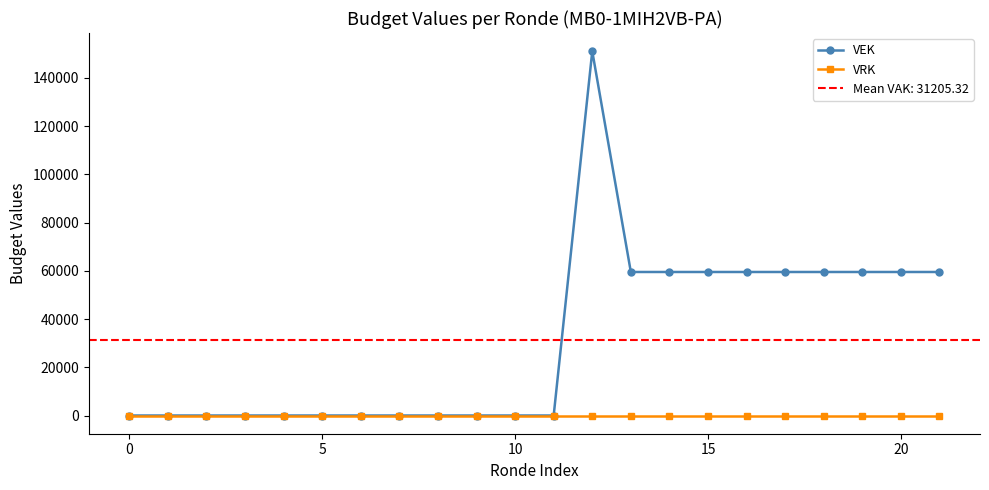

Is it true that VEK equals -62034 at 0?

False